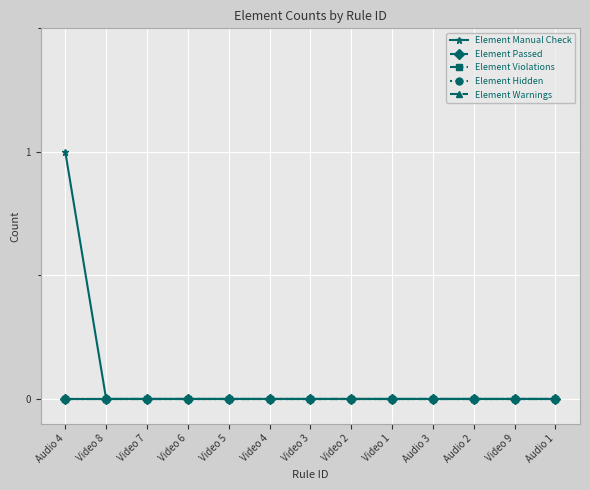

True or false: Element Hidden and Element Manual Check intersect in this chart.

False